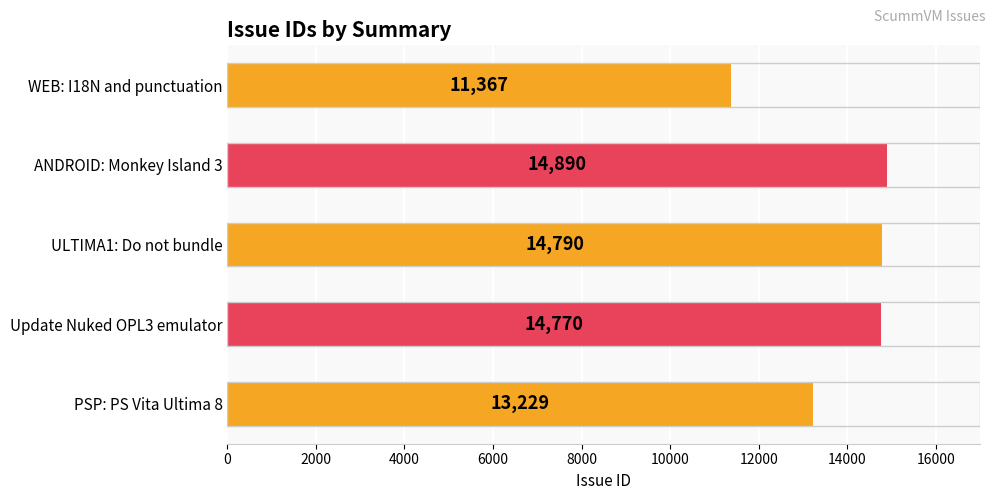

The value at Update Nuked OPL3 emulator is 14770. True or false?

True